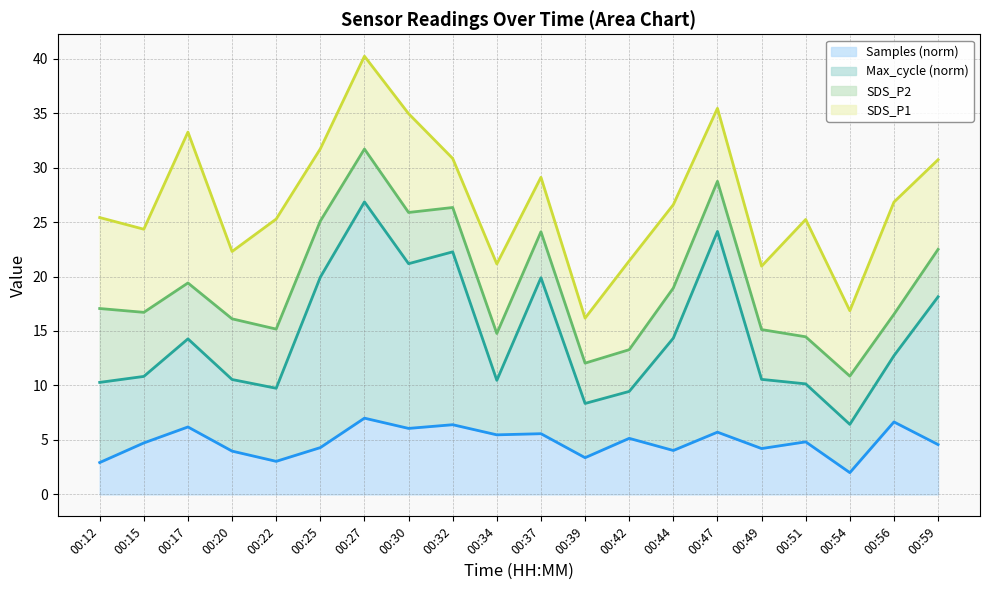

What are all the series names shown in the legend?

Samples (norm) (line), Max_cycle (norm) (line), SDS_P2 (line), SDS_P1 (line)